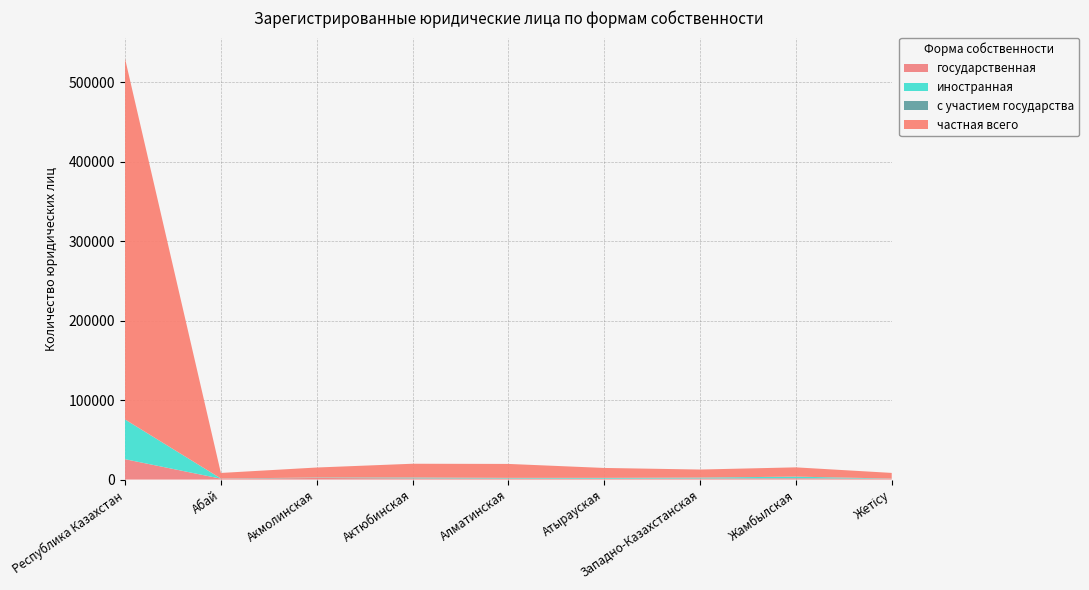

Reading right to left, what are all the values shown in this chart?

государственная: Жетісу=1079	Жамбылская=1625	Западно-Казахстанская=1353	Атырауская=1047	Алматинская=1288	Актюбинская=1496	Акмолинская=1980	Абай=1096	Республика Казахстан=25613
иностранная: Жетісу=168	Жамбылская=2034	Западно-Казахстанская=1114	Атырауская=1086	Алматинская=829	Актюбинская=1053	Акмолинская=552	Абай=214	Республика Казахстан=49769
с участием государства: Жетісу=24	Жамбылская=21	Западно-Казахстанская=15	Атырауская=5	Алматинская=11	Актюбинская=9	Акмолинская=20	Абай=4	Республика Казахстан=328
частная всего: Жетісу=7084	Жамбылская=11661	Западно-Казахстанская=10119	Атырауская=12457	Алматинская=17537	Актюбинская=17332	Акмолинская=12593	Абай=6986	Республика Казахстан=454029